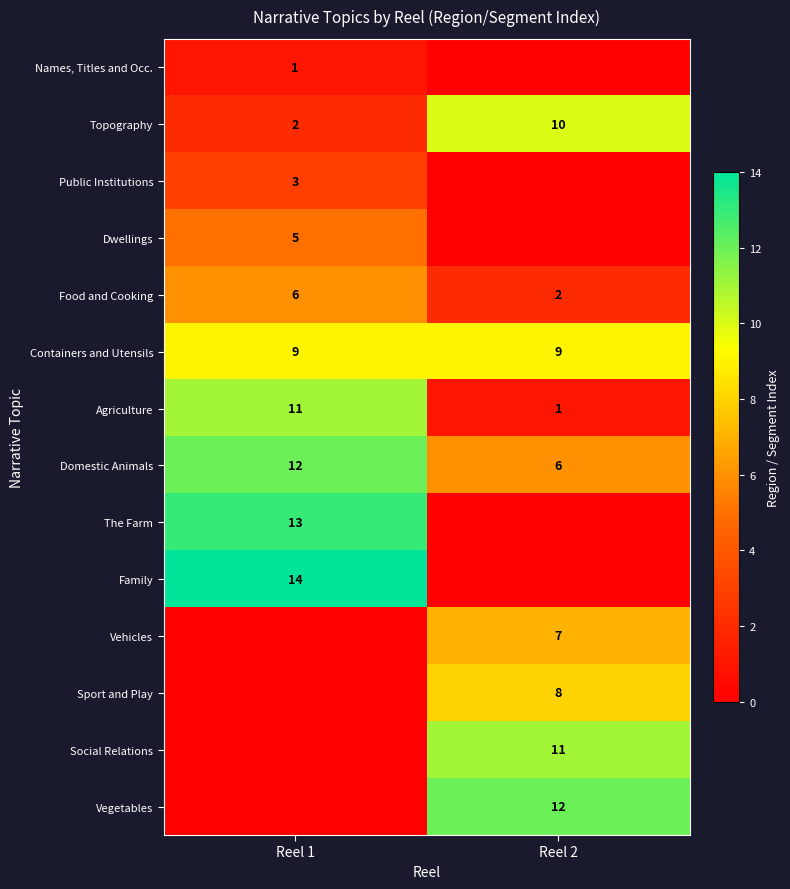

How many distinct data groups are displayed?

14